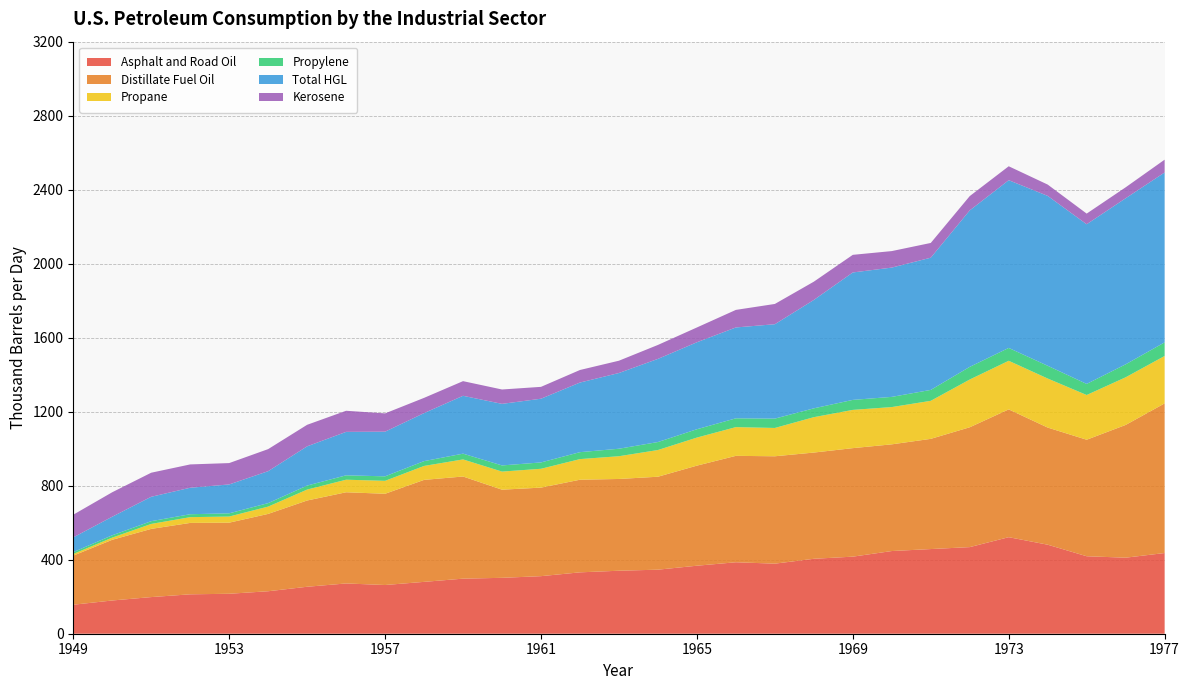

Reading left to right, list all the values displayed in this chart.

Asphalt and Road Oil: 156.7	179.7	198.0	213.0	215.9	229.6	253.8	271.7	263.3	280.3	297.7	302.1	311.1	331.7	340.5	346.2	367.6	386.3	378.7	405.0	416.6	446.9	457.6	468.1	521.7	481.1	418.7	411.0	436.1
Distillate Fuel Oil: 265.5	328.1	368.6	385.9	384.3	418.1	466.2	492.9	493.2	551.2	552.1	476.4	478.6	500.6	496.0	502.4	541.0	575.2	580.4	574.2	586.5	576.7	595.6	647.7	690.8	633.1	629.8	717.5	808.7
Propane: 8.9	11.8	26.9	31.1	33.1	39.4	59.1	67.9	69.9	75.3	92.3	97.8	101.8	111.4	122.9	144.3	151.7	155.3	153.0	191.2	206.8	201.4	205.6	258.1	262.8	265.1	241.7	257.5	256.3
Propylene: 10.0	12.5	14.9	15.8	17.4	18.8	21.6	23.6	24.3	26.1	31.2	33.3	34.3	37.5	40.5	43.2	45.1	47.5	50.5	47.8	54.0	55.0	58.9	68.4	69.4	68.9	59.9	70.1	73.6
Total HGL: 79.7	100.4	131.8	143.1	156.1	172.6	212.1	234.9	241.4	259.6	312.7	332.8	344.3	376.3	409.3	449.4	470.1	491.1	510.2	585.8	688.8	698.8	714.6	845.7	906.7	918.2	863.0	897.6	918.2
Kerosene: 122.5	132.2	130.1	126.0	115.4	119.2	116.3	114.1	98.8	82.3	79.2	77.6	64.1	67.8	66.4	75.4	80.0	94.8	109.5	98.8	95.2	89.2	79.7	77.3	75.2	61.1	57.5	59.2	69.2